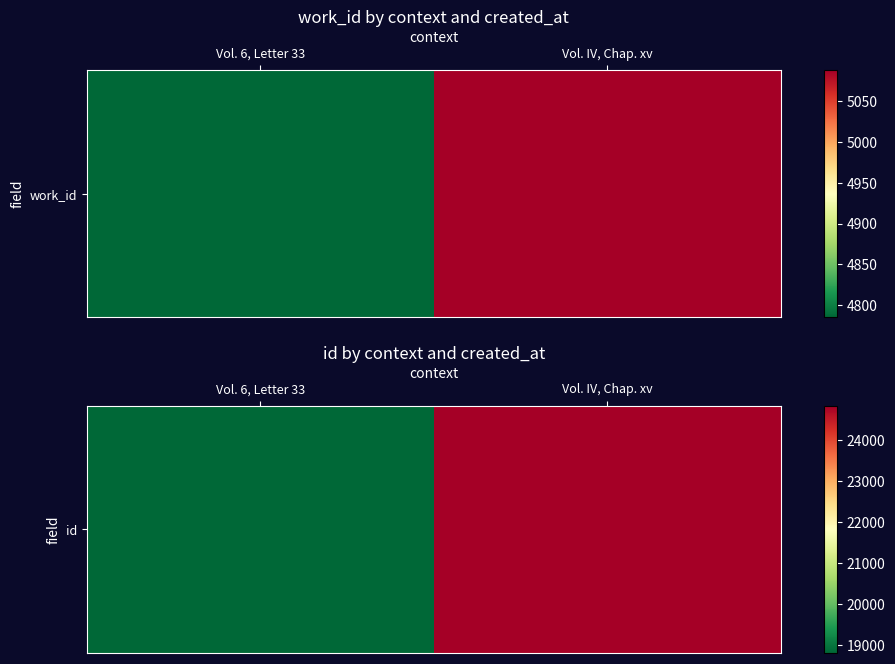

Which category has the highest value across all series?

Vol. IV, Chap. xv